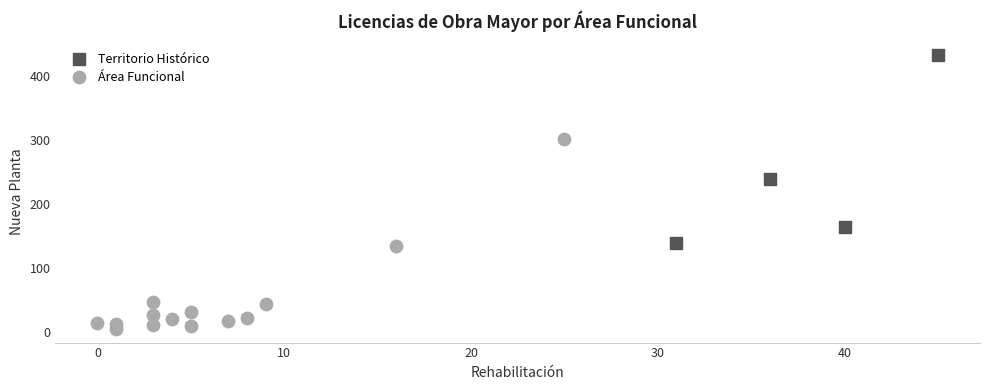

Which series has the largest Y range (max minus min)?

Área Funcional